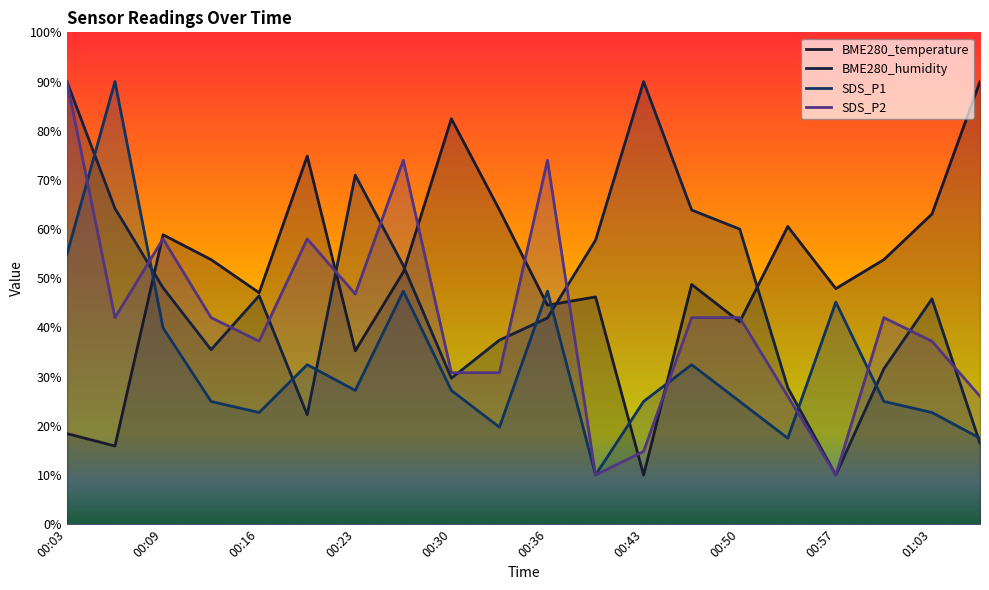

Rank the series at 00:47 from lowest to highest value.

SDS_P1, SDS_P2, BME280_temperature, BME280_humidity